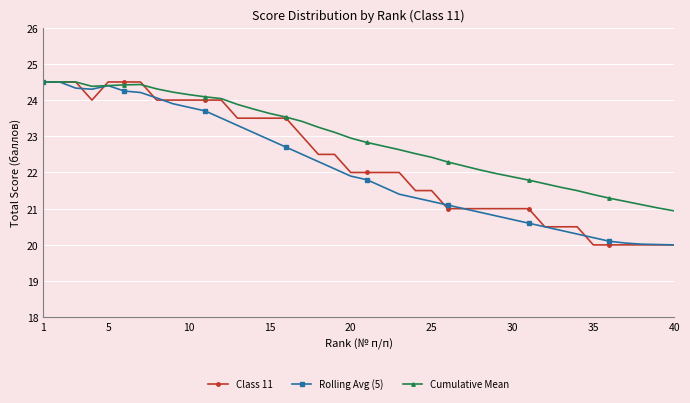

What is the highest value of the Rolling Avg (5) series?

24.5